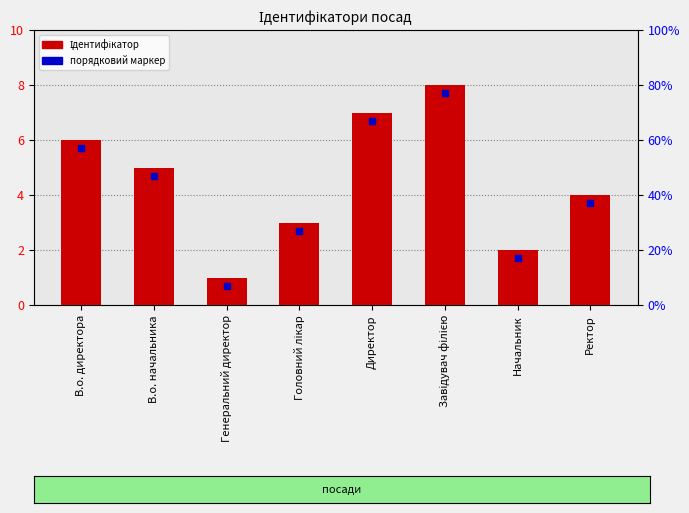

What is the label of the 6th bar from the left?

Завідувач філією